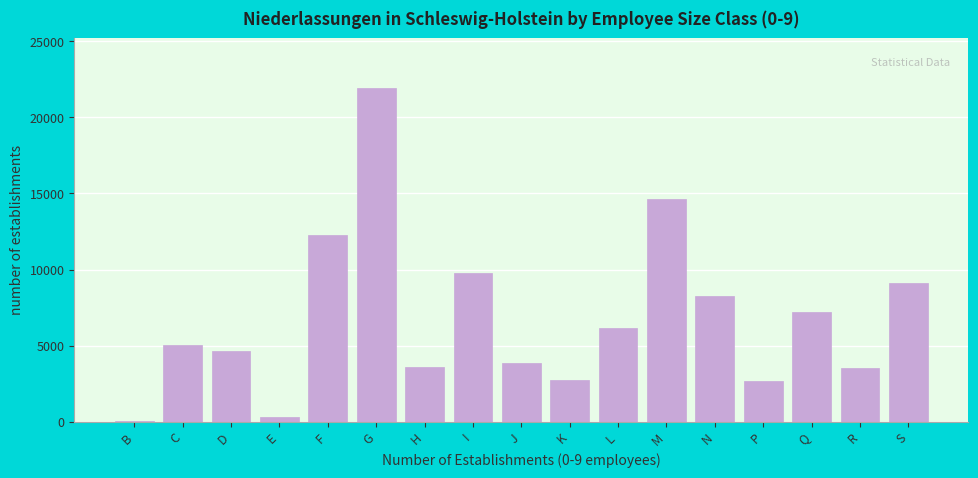

What is the sum of the values at R and N?

11847